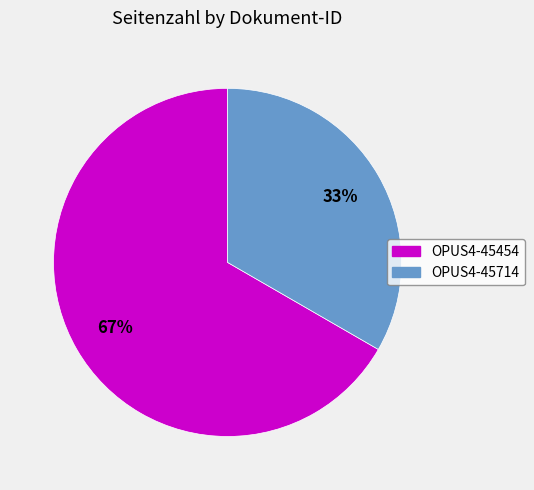

Does OPUS4-45714 represent more than half of the total?

No